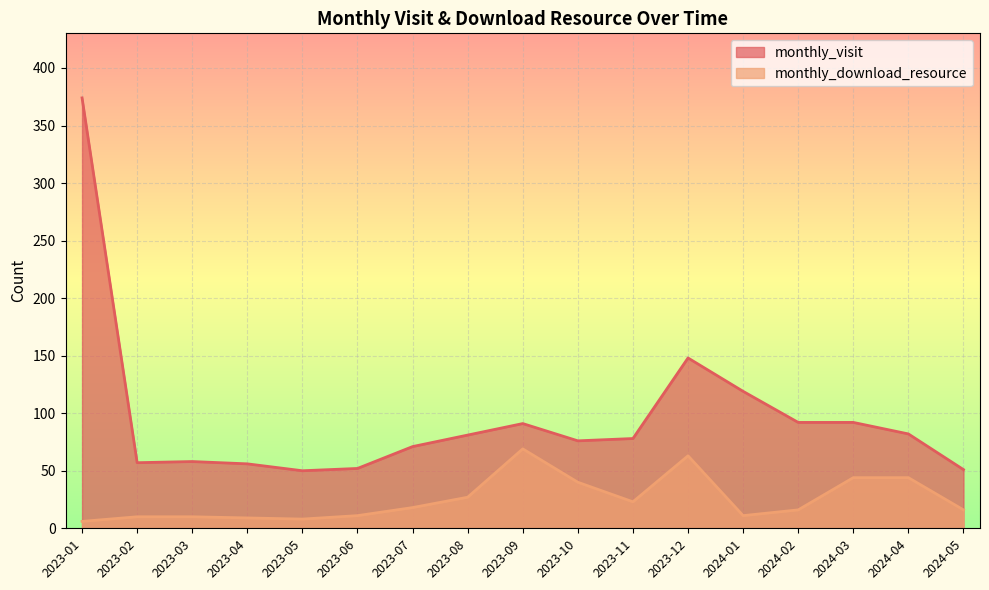

The value of monthly_visit at 2024-04 is 82. True or false?

True